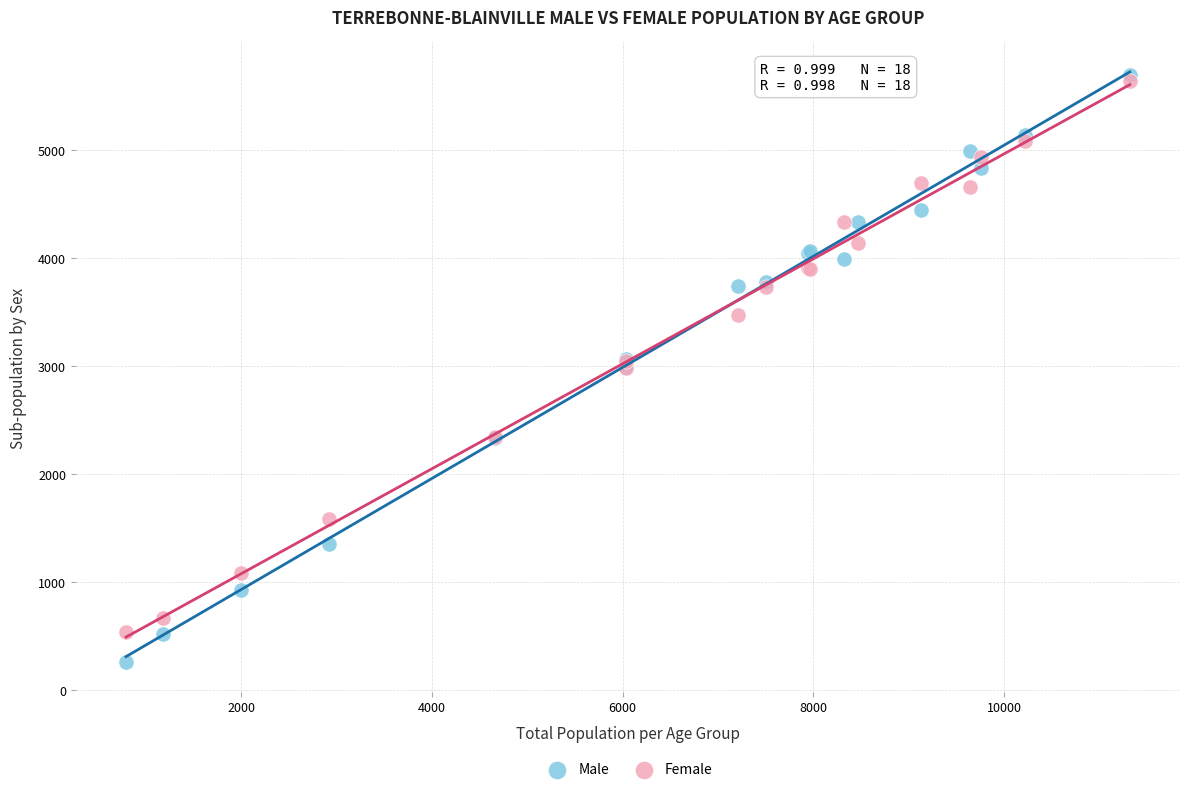

What are all the series names shown in the legend?

Male, Female